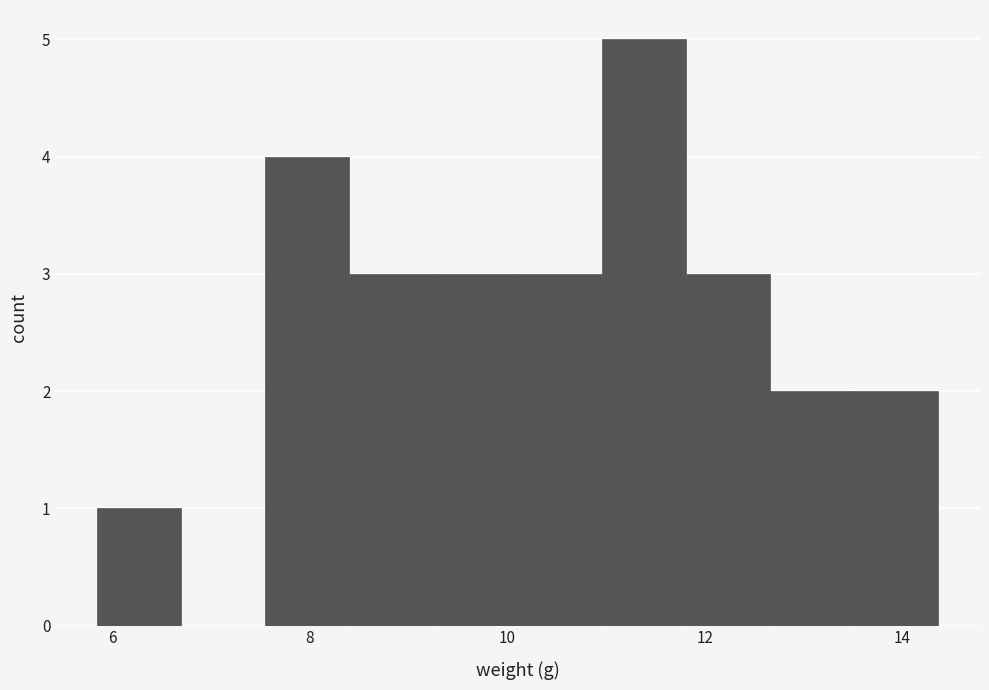

What is the height of the bar covering 11.8 to 12.6 on the x-axis? Neither the bar edges nor the heights are printed on the chart, so give them approximately, as read against the axes.

3